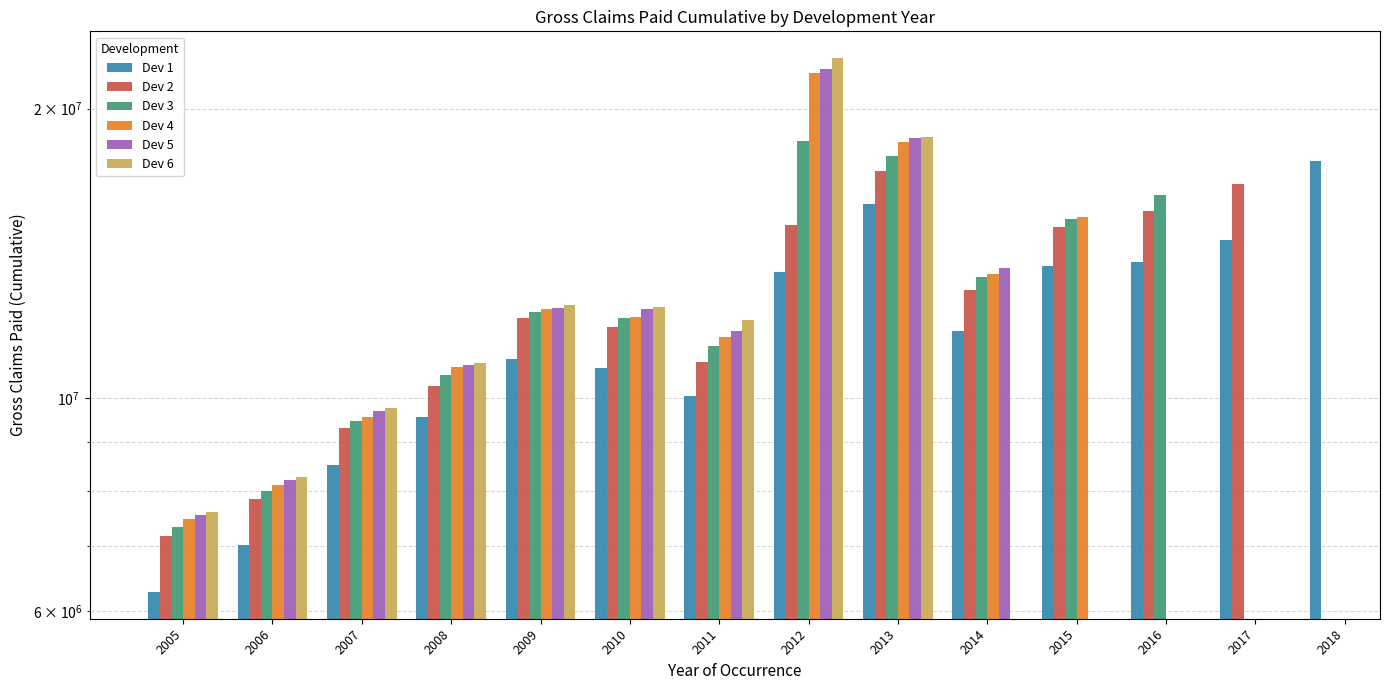

List the labels in order of Dev 5 value, largest first.

2012, 2013, 2014, 2009, 2010, 2008, 2007, 2006, 2005, 2015, 2016, 2017, 2018, 2011